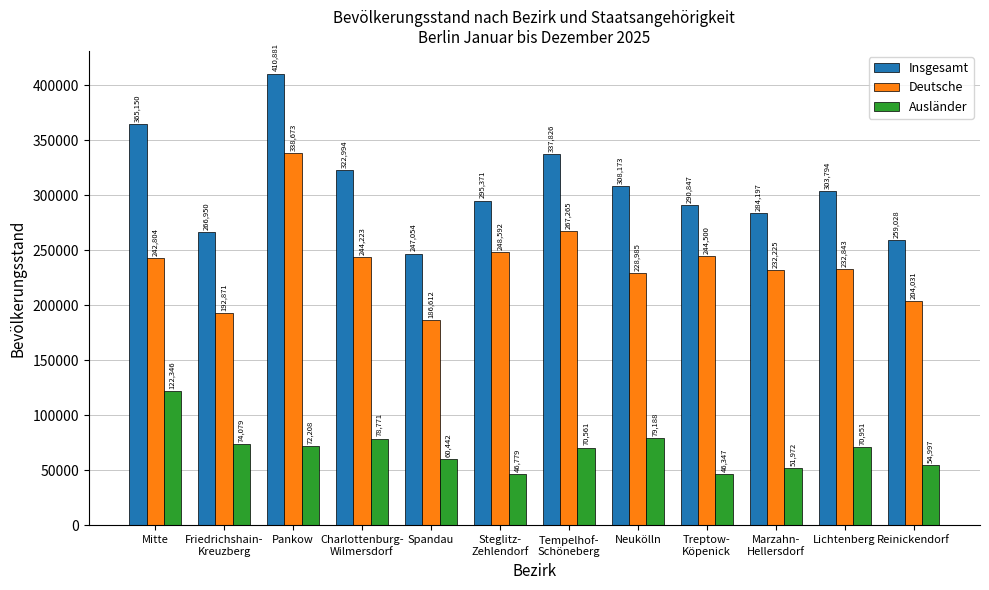

Reading left to right, extract all data points from this chart.

Insgesamt: Mitte=365150	Friedrichshain-
Kreuzberg=266950	Pankow=410881	Charlottenburg-
Wilmersdorf=322994	Spandau=247054	Steglitz-
Zehlendorf=295371	Tempelhof-
Schöneberg=337826	Neukölln=308173	Treptow-
Köpenick=290847	Marzahn-
Hellersdorf=284197	Lichtenberg=303794	Reinickendorf=259028
Deutsche: Mitte=242804	Friedrichshain-
Kreuzberg=192871	Pankow=338673	Charlottenburg-
Wilmersdorf=244223	Spandau=186612	Steglitz-
Zehlendorf=248592	Tempelhof-
Schöneberg=267265	Neukölln=228985	Treptow-
Köpenick=244500	Marzahn-
Hellersdorf=232225	Lichtenberg=232843	Reinickendorf=204031
Ausländer: Mitte=122346	Friedrichshain-
Kreuzberg=74079	Pankow=72208	Charlottenburg-
Wilmersdorf=78771	Spandau=60442	Steglitz-
Zehlendorf=46779	Tempelhof-
Schöneberg=70561	Neukölln=79188	Treptow-
Köpenick=46347	Marzahn-
Hellersdorf=51972	Lichtenberg=70951	Reinickendorf=54997